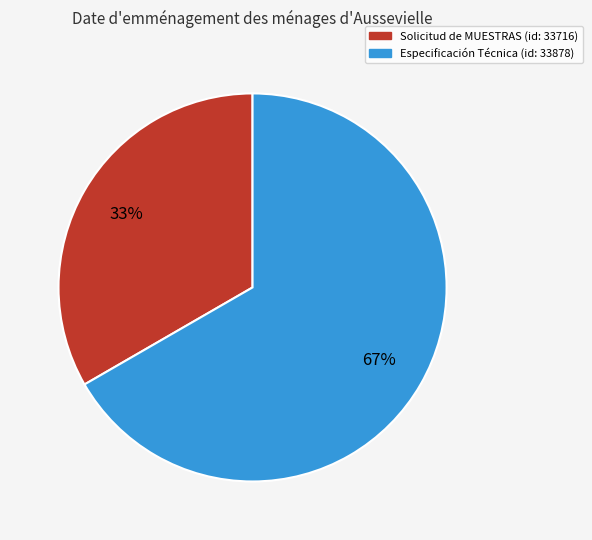

To the nearest percent, what is the average slice percentage?

50%